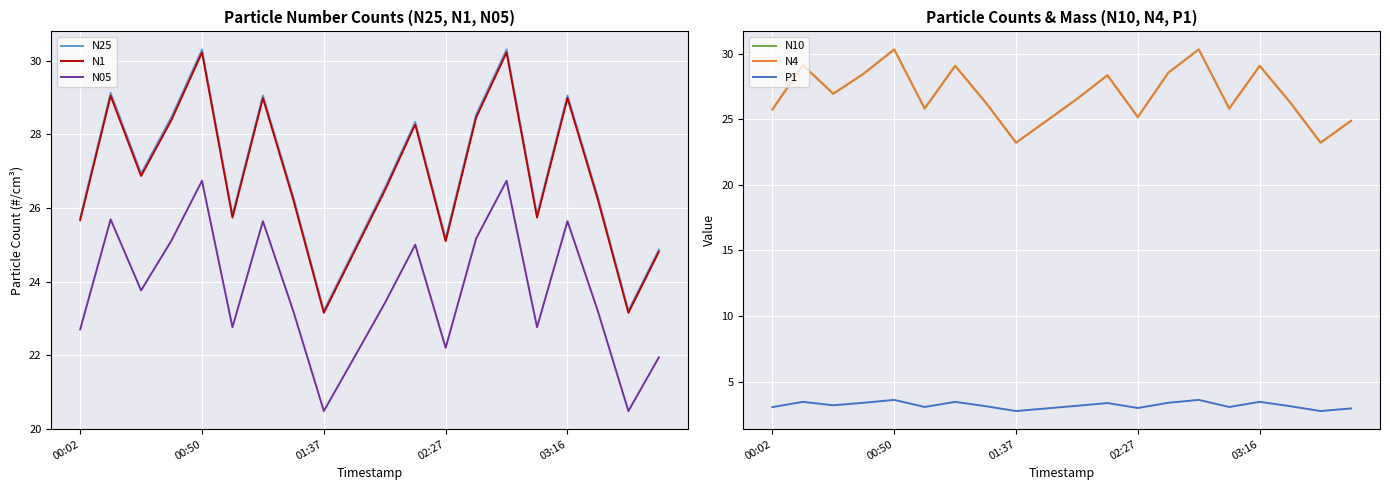

Is it true that N25 equals 28.3 at 11?

True